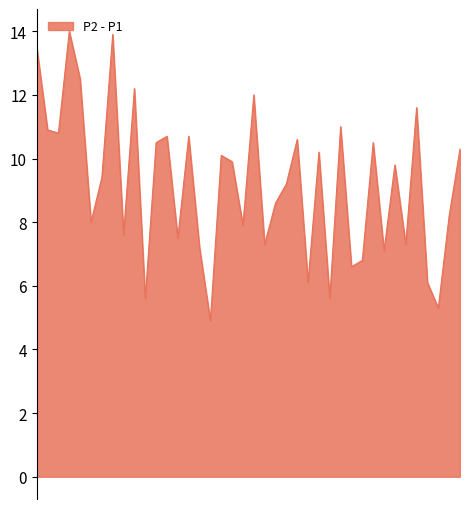

Between 00:06 and 00:37, which series saw the biggest shift?

P2